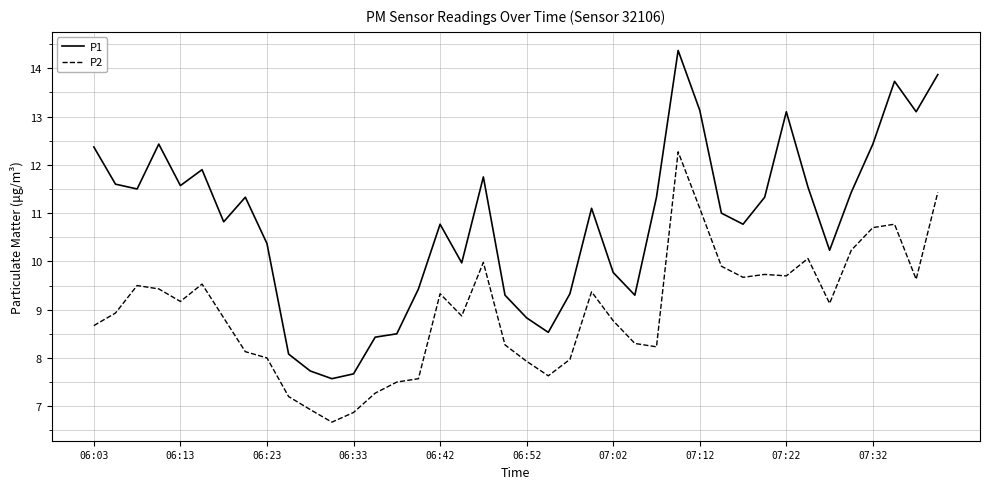

True or false: P2 and P1 cross at least once.

False